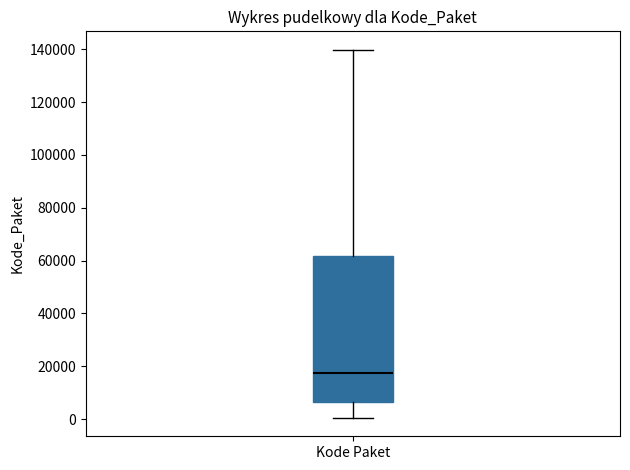

Where does the lower whisker of the box for Kode Paket end on the y-axis? The values are not printed on the chart, so give them approximately, as read against the axis.

0